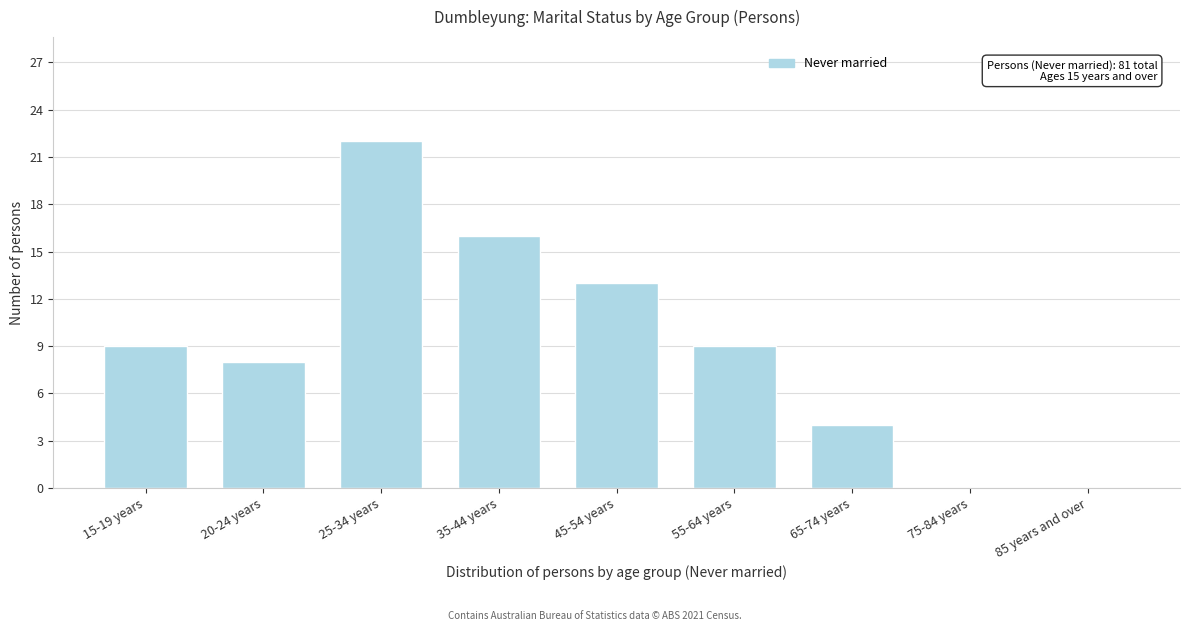

Reading left to right, list all the values displayed in this chart.

15-19 years=9	20-24 years=8	25-34 years=22	35-44 years=16	45-54 years=13	55-64 years=9	65-74 years=4	75-84 years=0	85 years and over=0